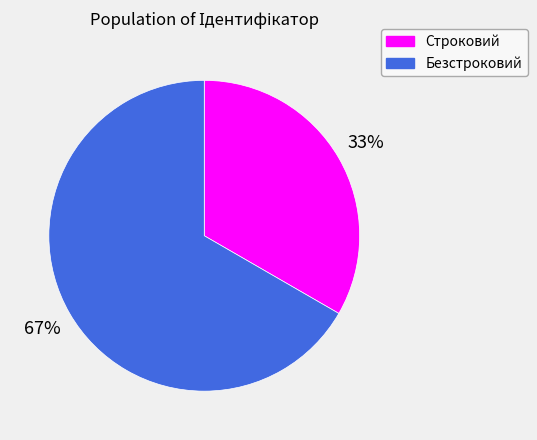

Count the number of slices in the pie.

2